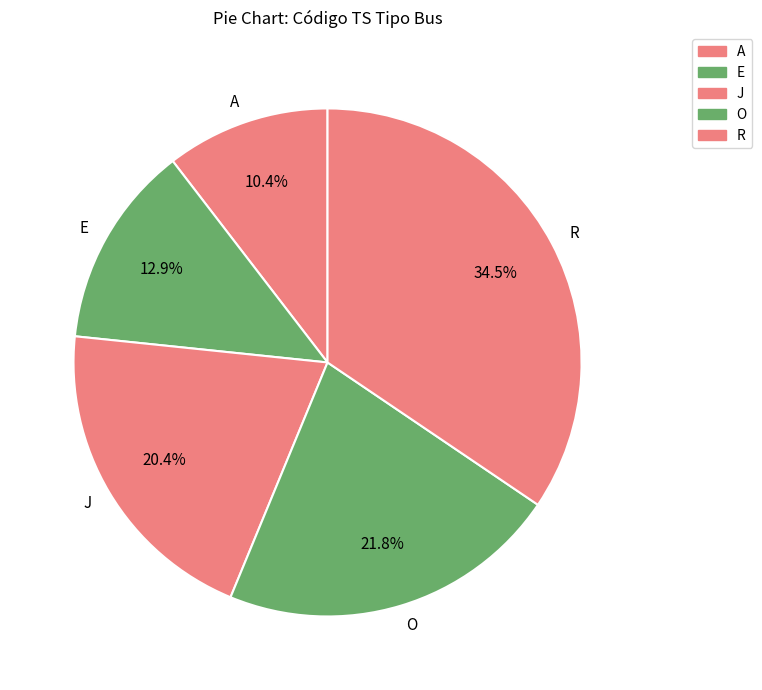

Between A and O, which is larger?

O